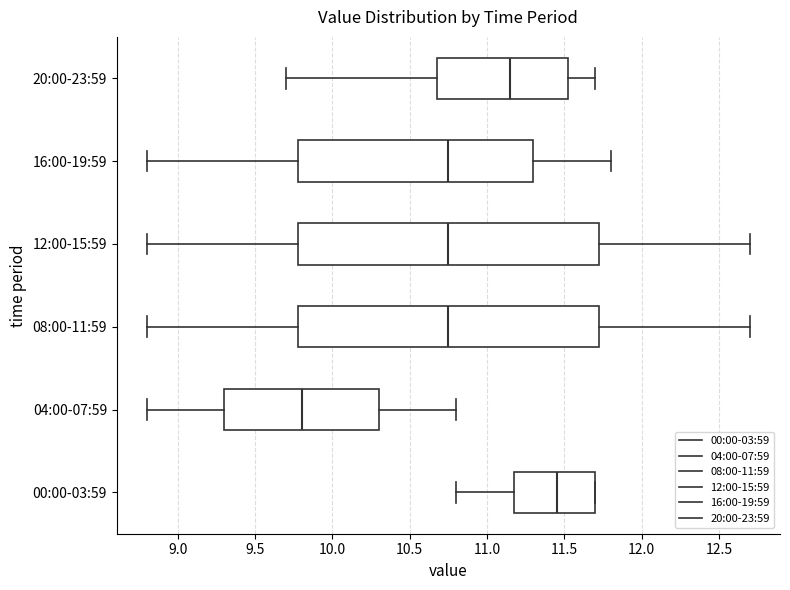

Where is the left edge of the box for 12:00-15:59 on the x-axis? The values are not printed on the chart, so give them approximately, as read against the axis.

9.80